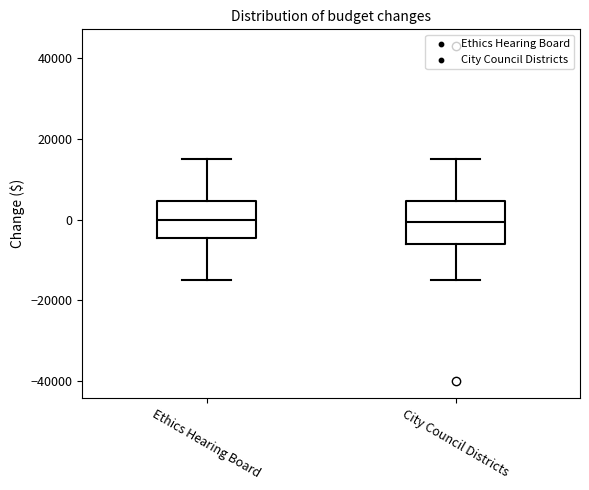

Reading left to right, read every box against the y-axis: the position of its median line, the range the box covers, and the ends of its whiskers. The values are not printed on the chart, so give them approximately, as read against the axis.

Ethics Hearing Board: median 0, box -4000 to 4000, whiskers -14000 to 16000
City Council Districts: median 0, box -6000 to 4000, whiskers -14000 to 16000